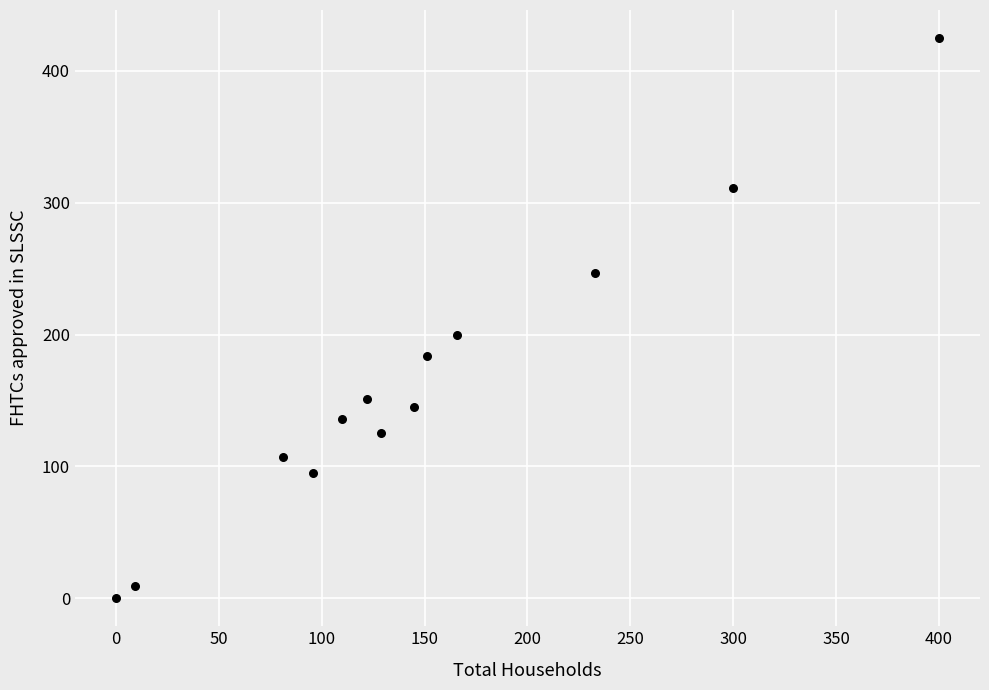

What Y value in the scatter plot is closest to 212?

200